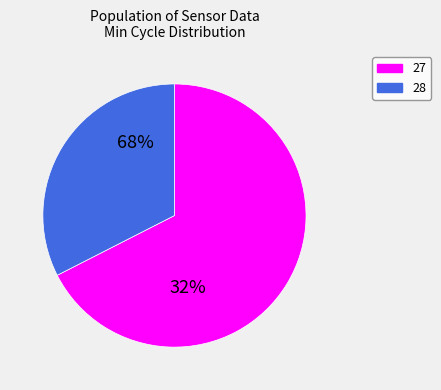

Does any single category account for the majority?

Yes